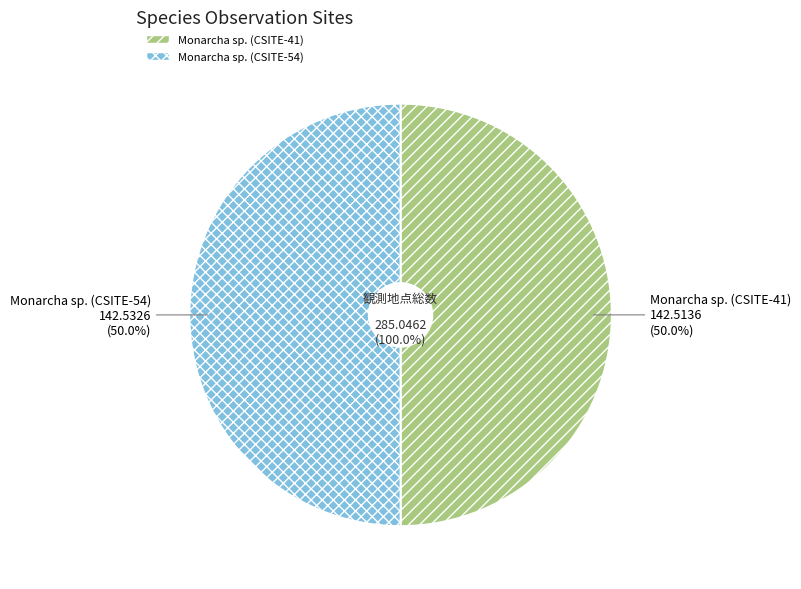

To the nearest percent, what is the average slice percentage?

50%